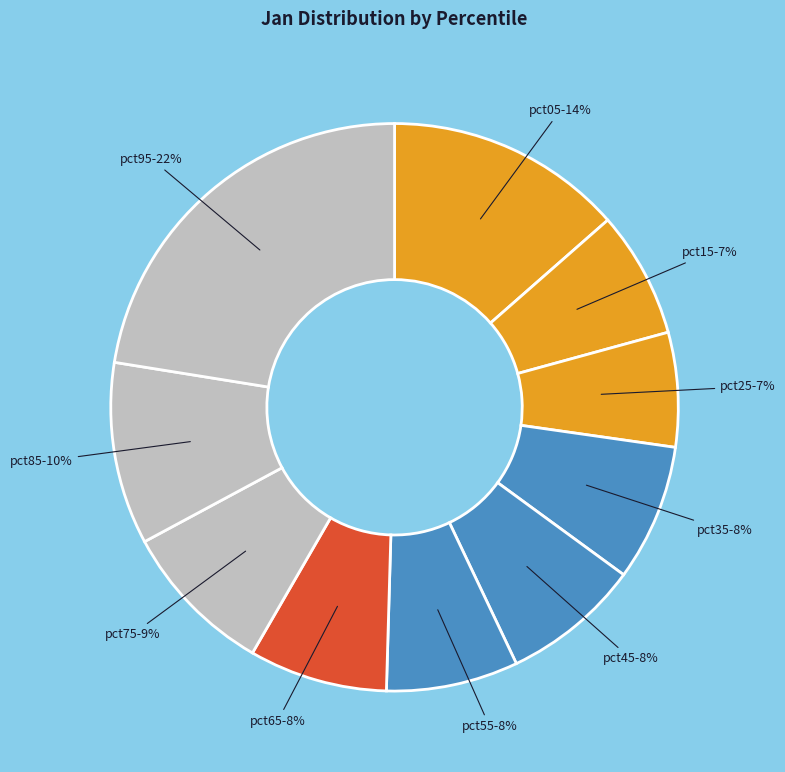

To the nearest percent, what is the average slice percentage?

10%